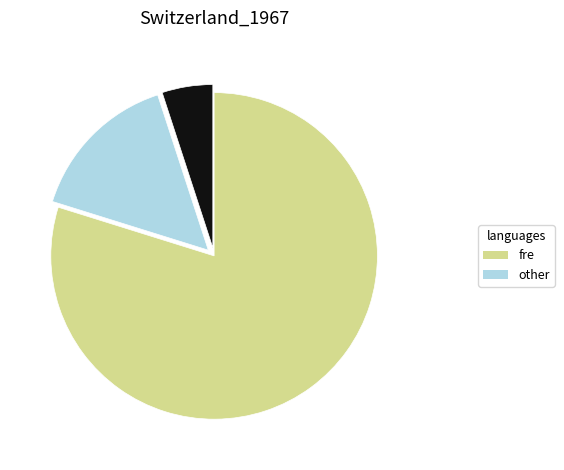

Does any single category account for the majority?

Yes